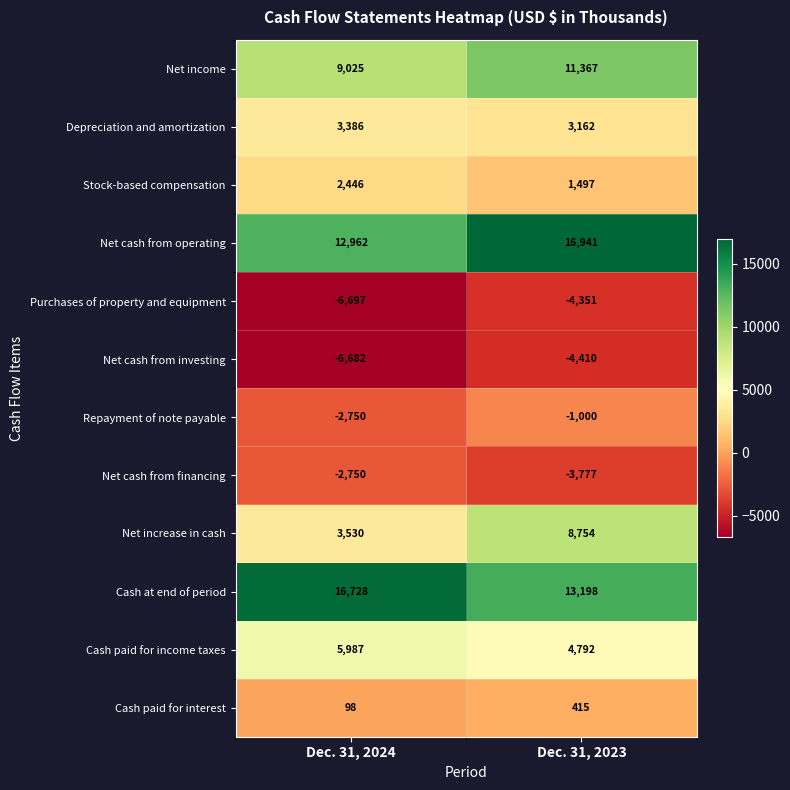

Which series has the largest total across all categories?

Cash at end of period